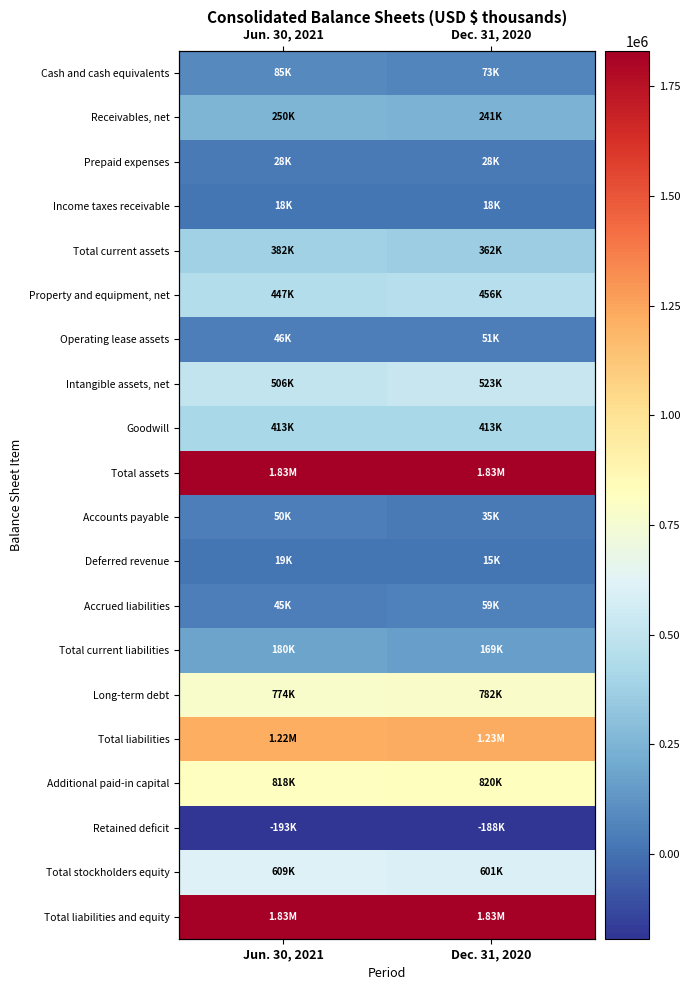

What is the approximate value of Goodwill at Dec. 31, 2020, to the nearest 100?

413000